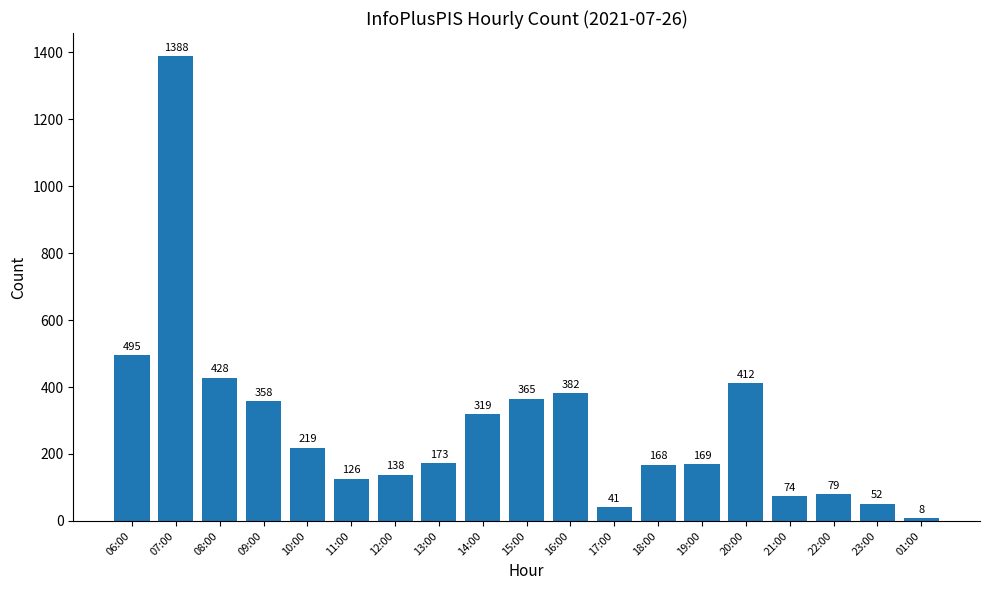

How many bars are there in total?

19